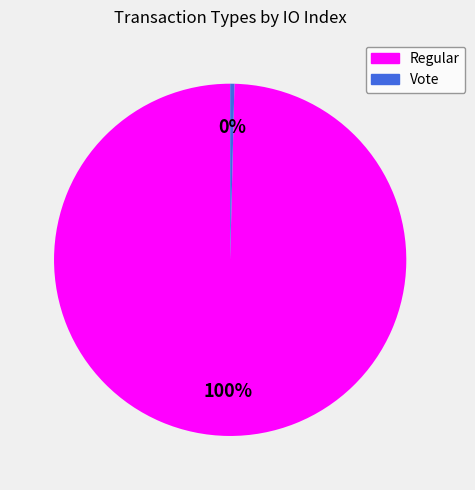

How many slices are in this pie chart?

2